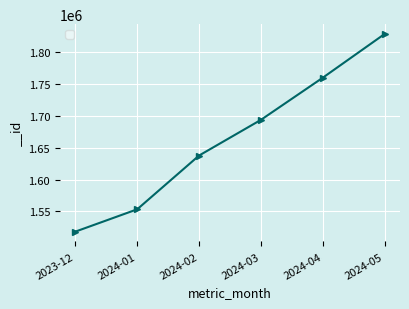

Reading left to right, extract all data points from this chart.

1518249	1553286	1637655	1693675	1759790	1828431